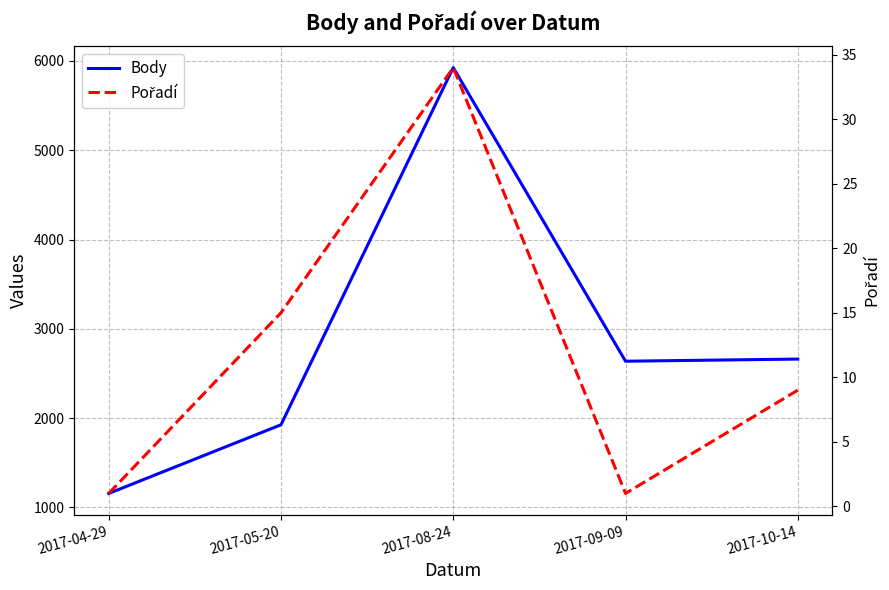

Rank the series by their average value, from highest to lowest.

Body, Pořadí